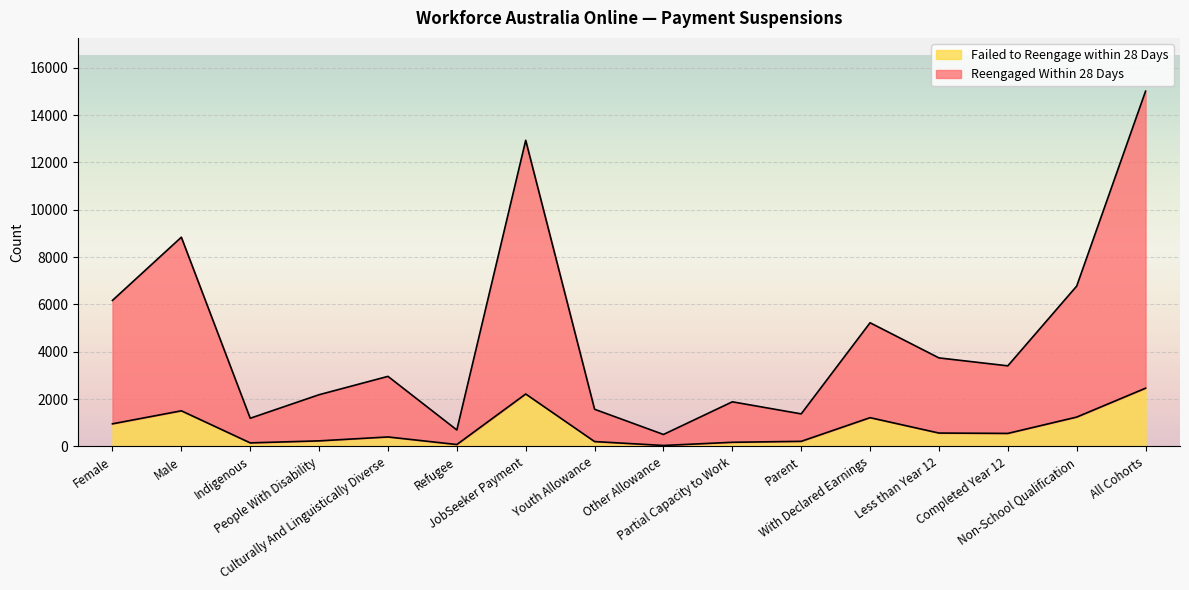

How many lines are shown in the chart?

2